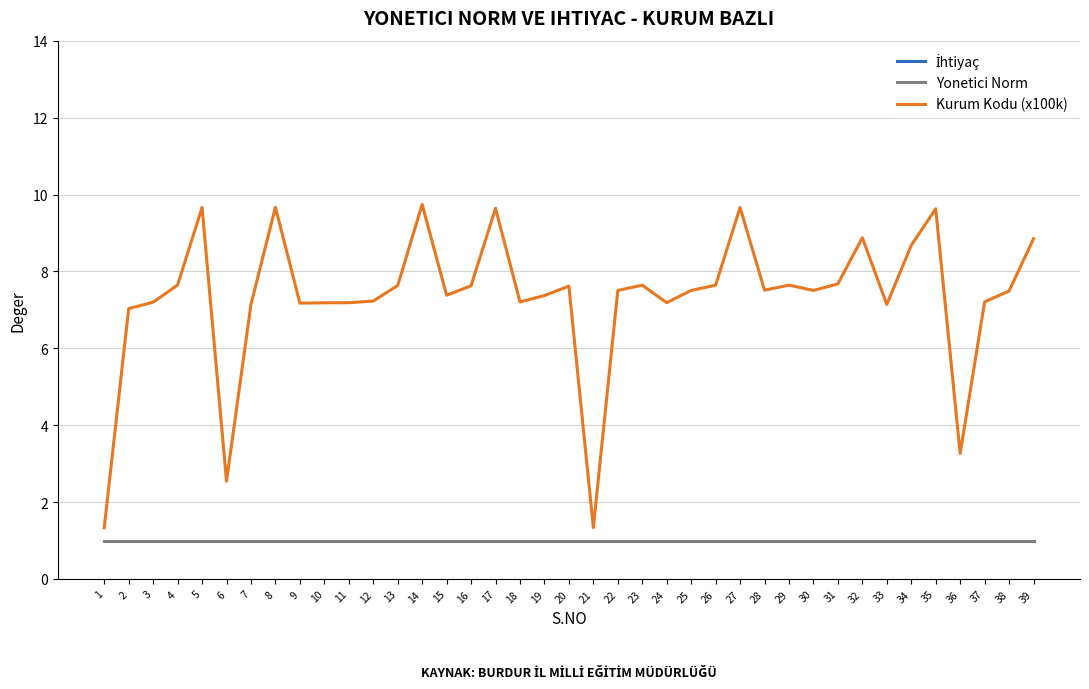

Does the chart have visible grid lines?

Yes